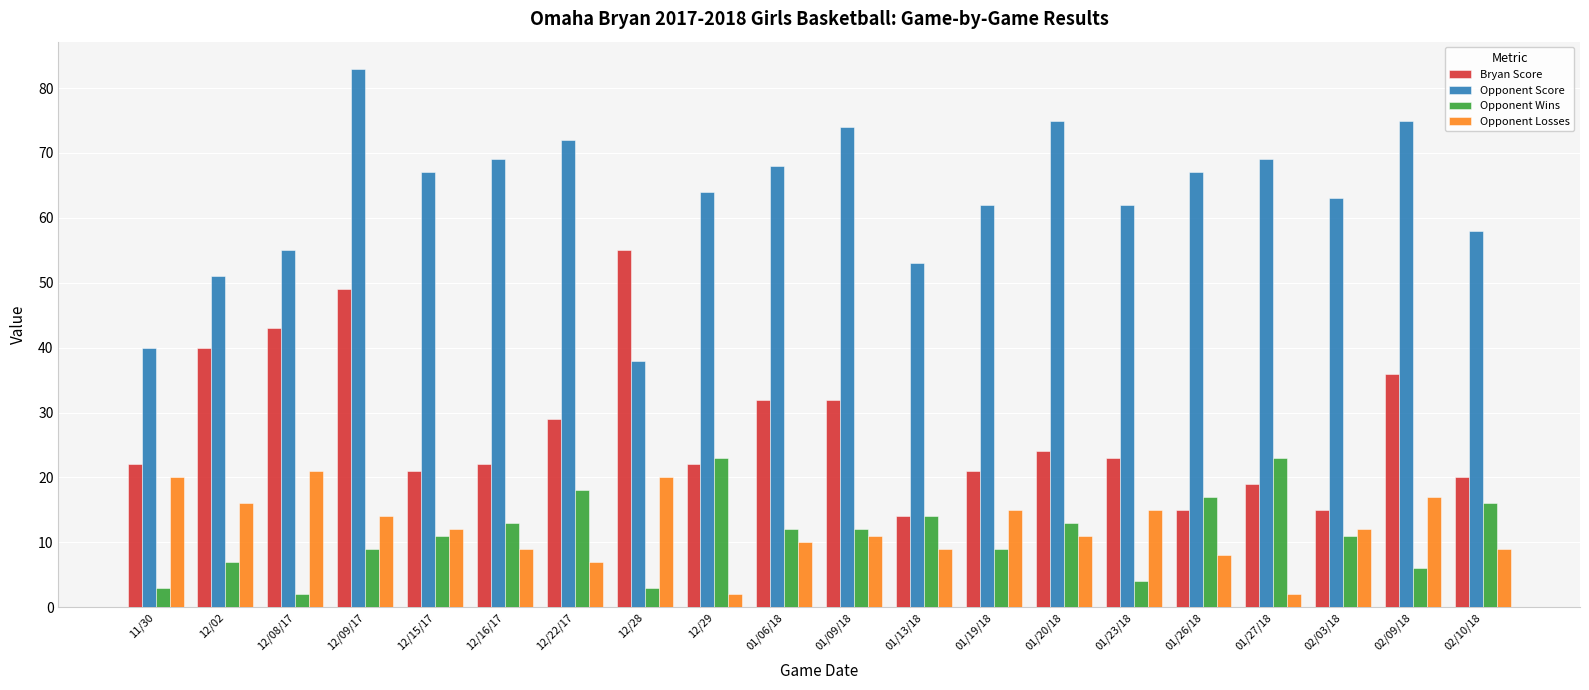

Reading right to left, what are all the values shown in this chart?

Bryan Score: 02/10/18=20	02/09/18=36	02/03/18=15	01/27/18=19	01/26/18=15	01/23/18=23	01/20/18=24	01/19/18=21	01/13/18=14	01/09/18=32	01/06/18=32	12/29=22	12/28=55	12/22/17=29	12/16/17=22	12/15/17=21	12/09/17=49	12/08/17=43	12/02=40	11/30=22
Opponent Score: 02/10/18=58	02/09/18=75	02/03/18=63	01/27/18=69	01/26/18=67	01/23/18=62	01/20/18=75	01/19/18=62	01/13/18=53	01/09/18=74	01/06/18=68	12/29=64	12/28=38	12/22/17=72	12/16/17=69	12/15/17=67	12/09/17=83	12/08/17=55	12/02=51	11/30=40
Opponent Wins: 02/10/18=16	02/09/18=6	02/03/18=11	01/27/18=23	01/26/18=17	01/23/18=4	01/20/18=13	01/19/18=9	01/13/18=14	01/09/18=12	01/06/18=12	12/29=23	12/28=3	12/22/17=18	12/16/17=13	12/15/17=11	12/09/17=9	12/08/17=2	12/02=7	11/30=3
Opponent Losses: 02/10/18=9	02/09/18=17	02/03/18=12	01/27/18=2	01/26/18=8	01/23/18=15	01/20/18=11	01/19/18=15	01/13/18=9	01/09/18=11	01/06/18=10	12/29=2	12/28=20	12/22/17=7	12/16/17=9	12/15/17=12	12/09/17=14	12/08/17=21	12/02=16	11/30=20